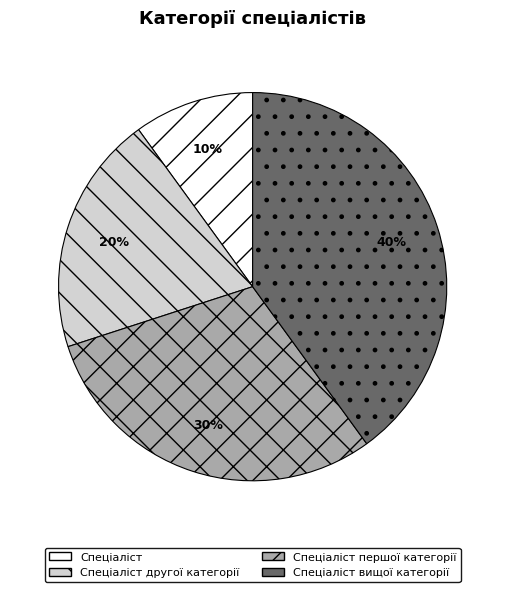

Do Спеціаліст першої категорії and Спеціаліст вищої категорії together represent more than half of the pie?

Yes